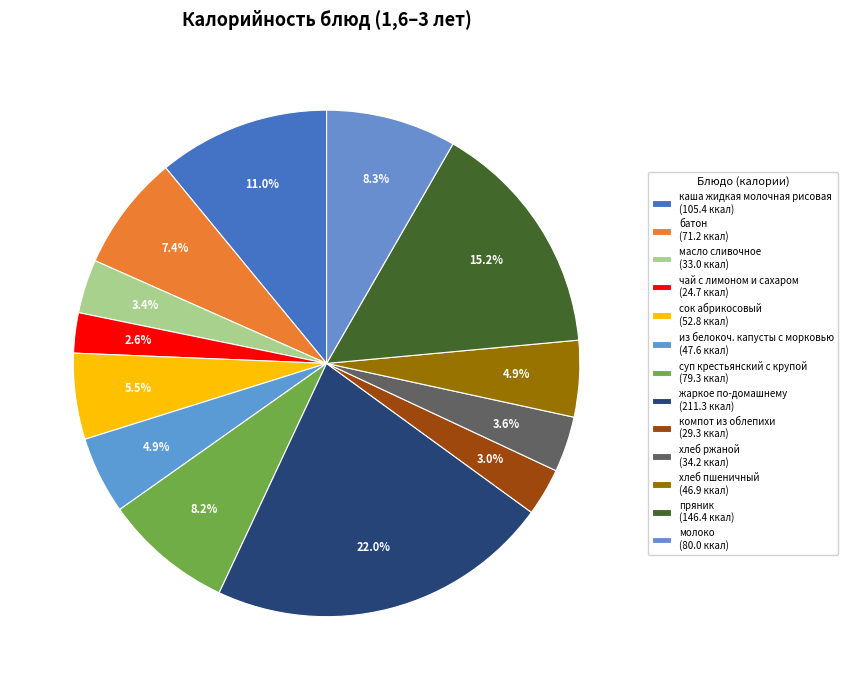

Is there a majority slice in this chart?

No